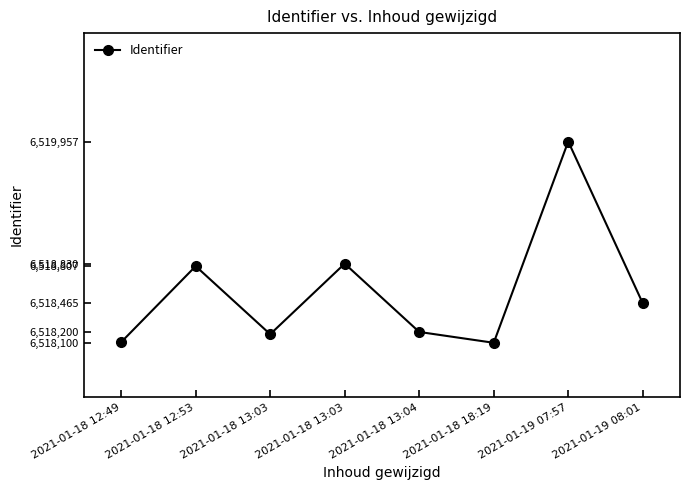

Reading left to right, extract all data points from this chart.

2021-01-18 12:49=6518106	2021-01-18 12:53=6518807	2021-01-18 13:03=6518179	2021-01-18 13:03=6518830	2021-01-18 13:04=6518200	2021-01-18 18:19=6518100	2021-01-19 07:57=6519957	2021-01-19 08:01=6518465